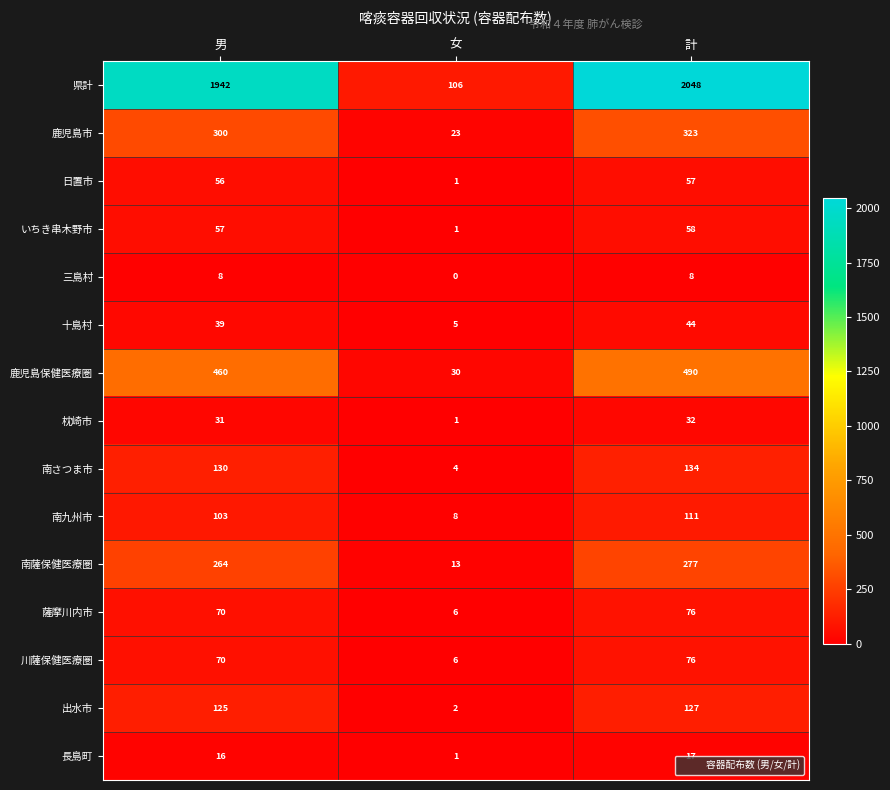

What is the difference between the maximum and second lowest values in the 南さつま市 series?

4